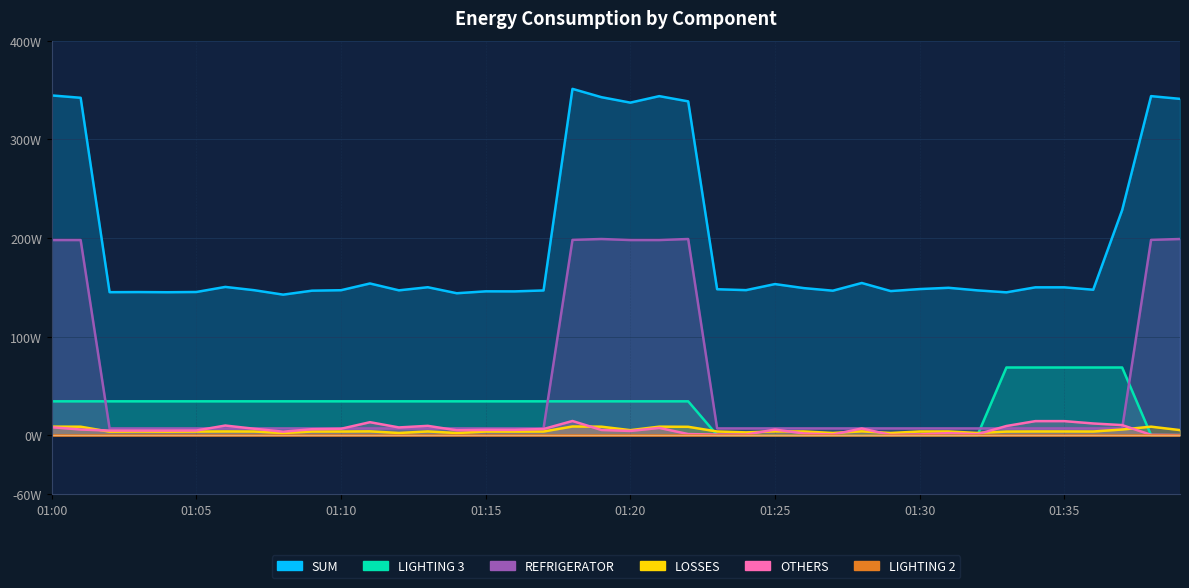

Between 01:28 and 01:36, which series saw the biggest shift?

LIGHTING 3